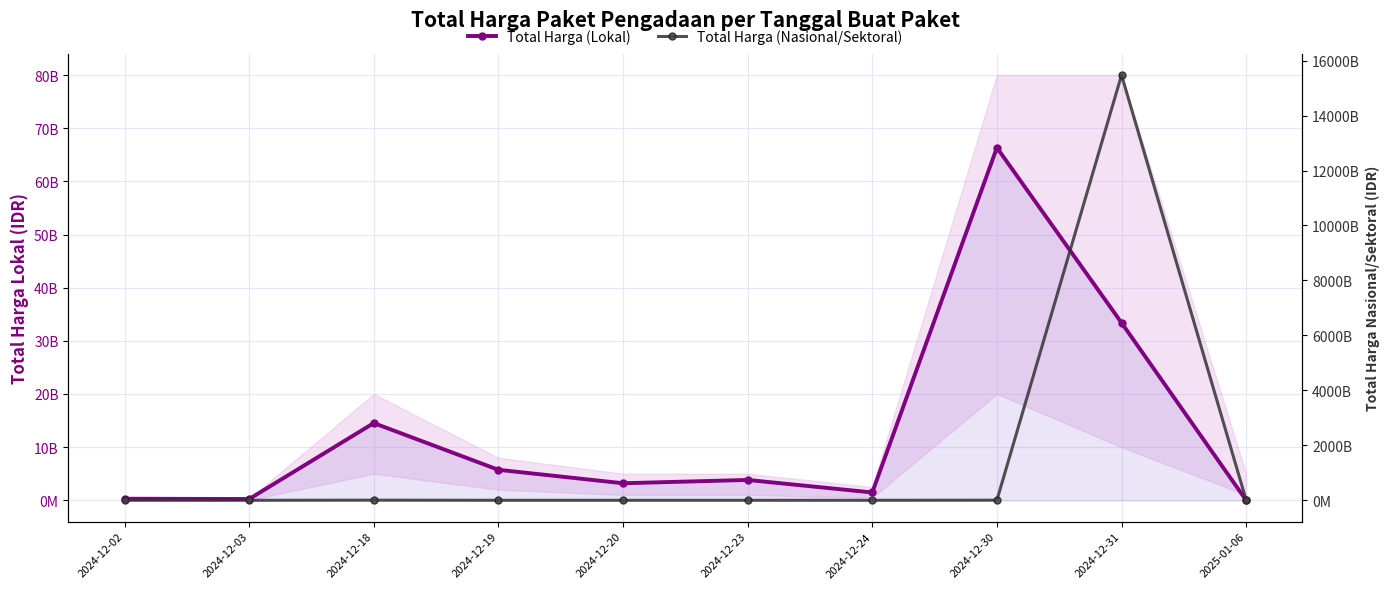

What is the difference between the Total Harga (Lokal) values at 2024-12-03 and 2024-12-19?

5497716000